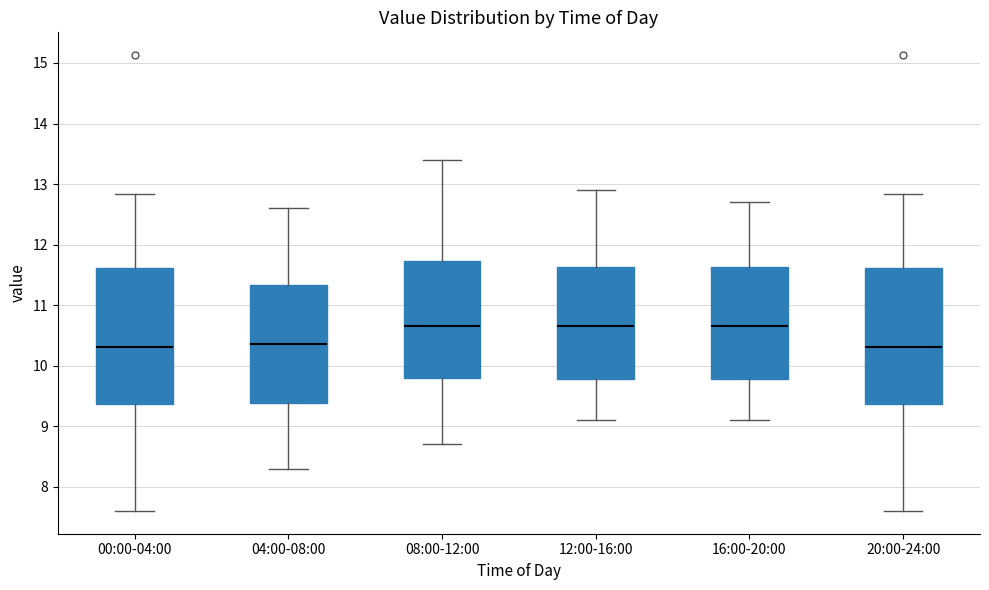

Reading left to right, transcribe this box plot: for each box, give where its median line is, the range the box spans, and where its two whiskers end, as read against the y-axis. The values are not printed on the chart, so give them approximately, as read against the axis.

00:00-04:00: median 10.3, box 9.4 to 11.6, whiskers 7.6 to 12.8
04:00-08:00: median 10.4, box 9.4 to 11.3, whiskers 8.3 to 12.6
08:00-12:00: median 10.7, box 9.8 to 11.7, whiskers 8.7 to 13.4
12:00-16:00: median 10.7, box 9.8 to 11.6, whiskers 9.1 to 12.9
16:00-20:00: median 10.7, box 9.8 to 11.6, whiskers 9.1 to 12.7
20:00-24:00: median 10.3, box 9.4 to 11.6, whiskers 7.6 to 12.8